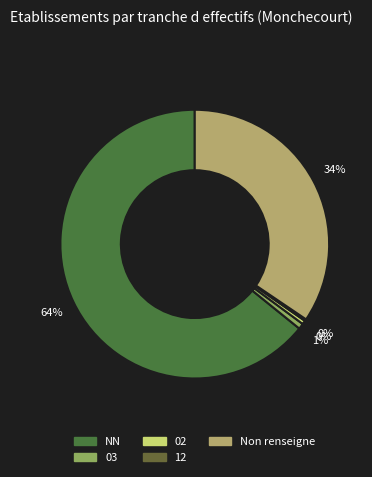

Count the number of slices in the pie.

5